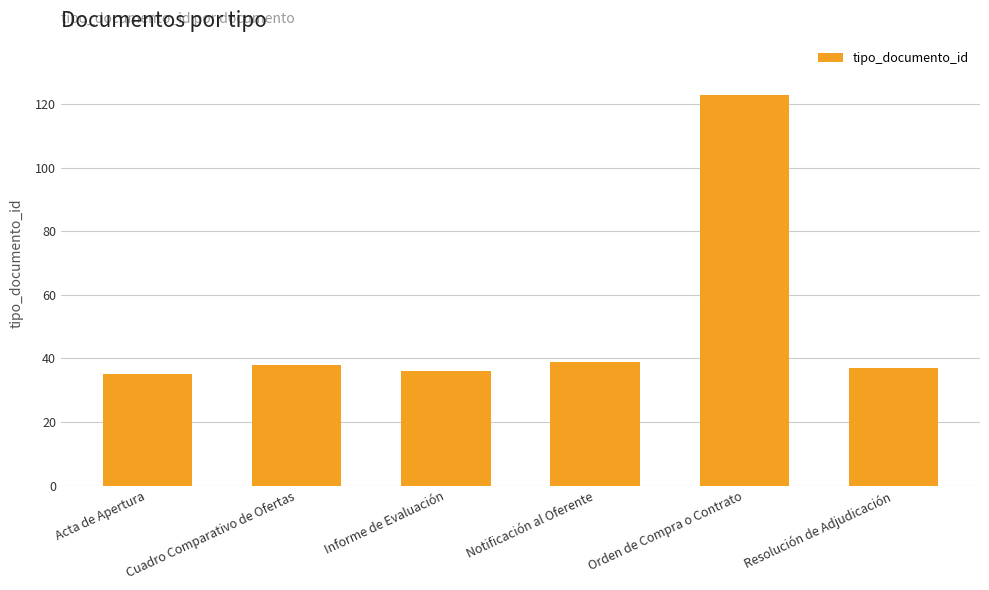

What position from the left is Resolución de Adjudicación?

6